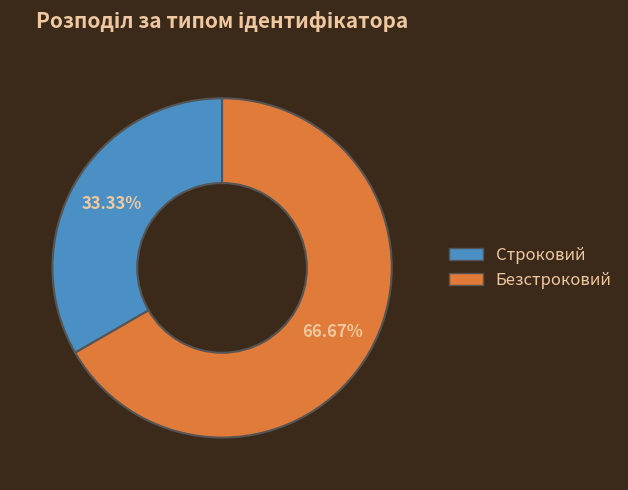

Is Строковий the majority of the pie?

No